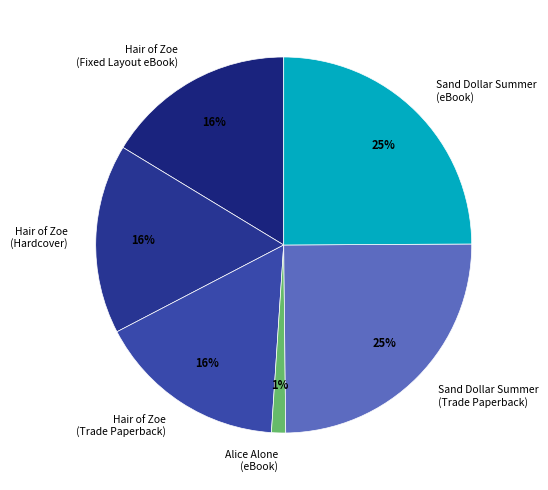

To the nearest percent, what percentage of the pie is Hair of Zoe (Hardcover)?

16%